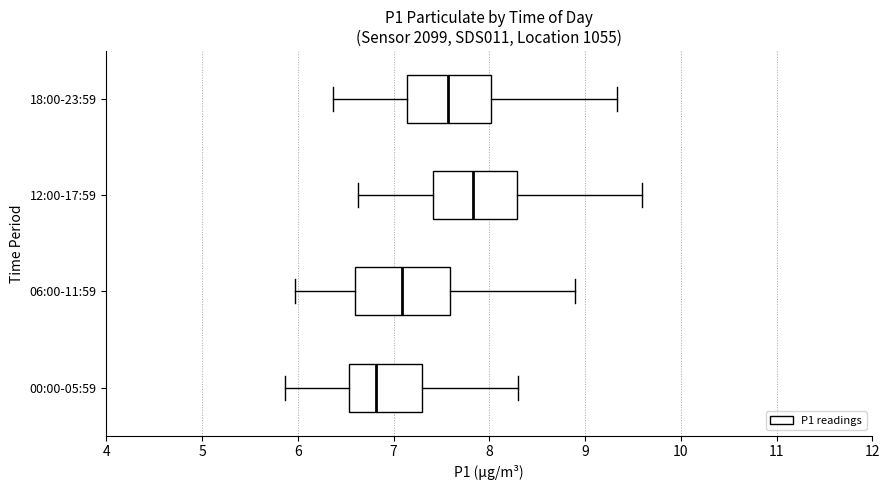

Which box's median line is the furthest to the right?

12:00-17:59